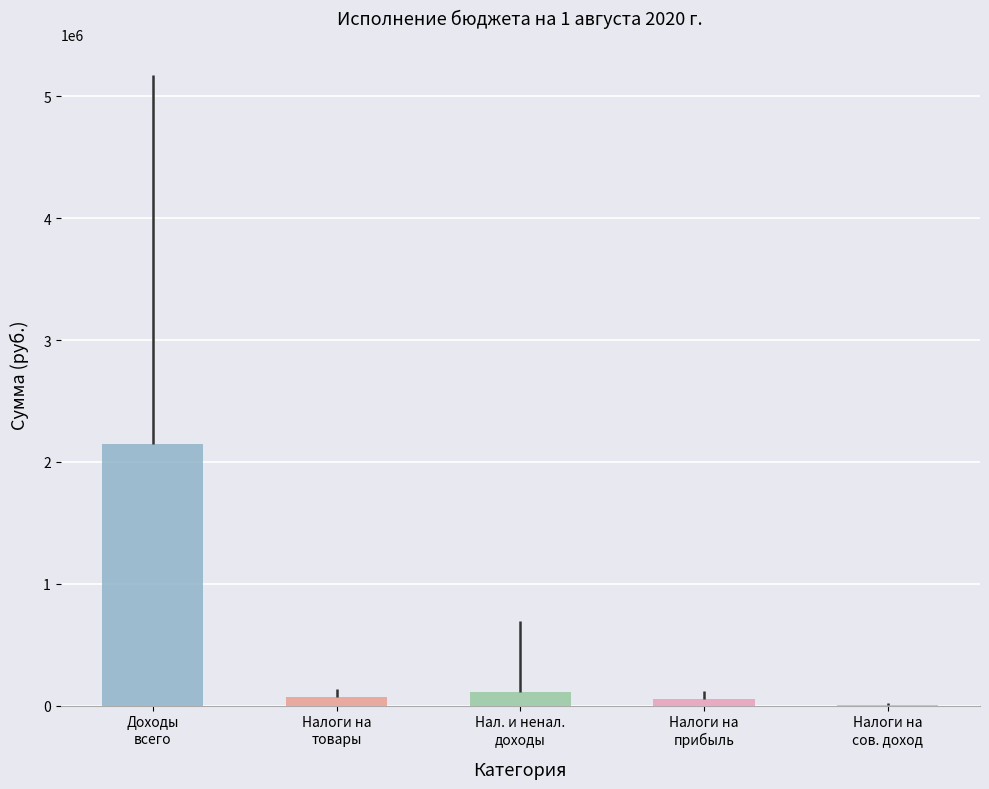

What is the sum of all values?

2382221.2